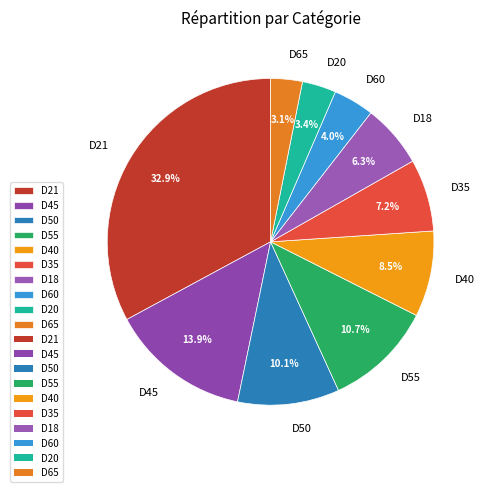

To the nearest percent, what portion does D18 represent?

6%